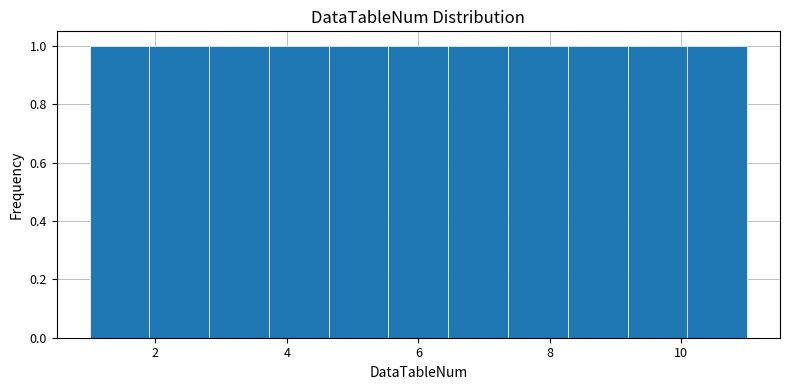

What is the height of the bar covering 2.8 to 3.8 on the x-axis? Neither the bar edges nor the heights are printed on the chart, so give them approximately, as read against the axes.

1